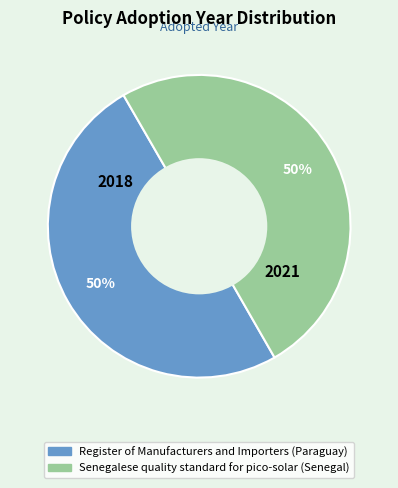

Is it true that Register of Manufacturers and Importers (Paraguay) is 64% of the pie?

False